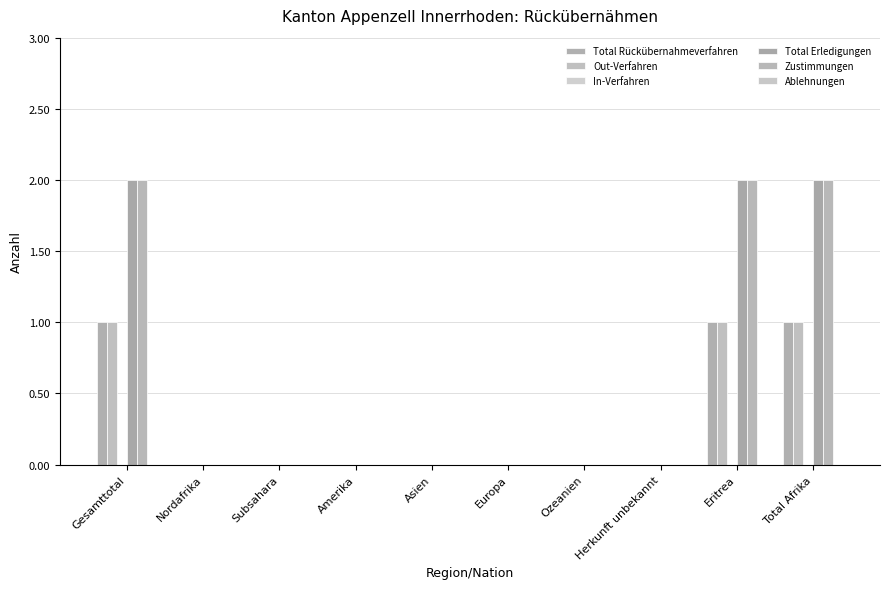

How many distinct data groups are displayed?

4